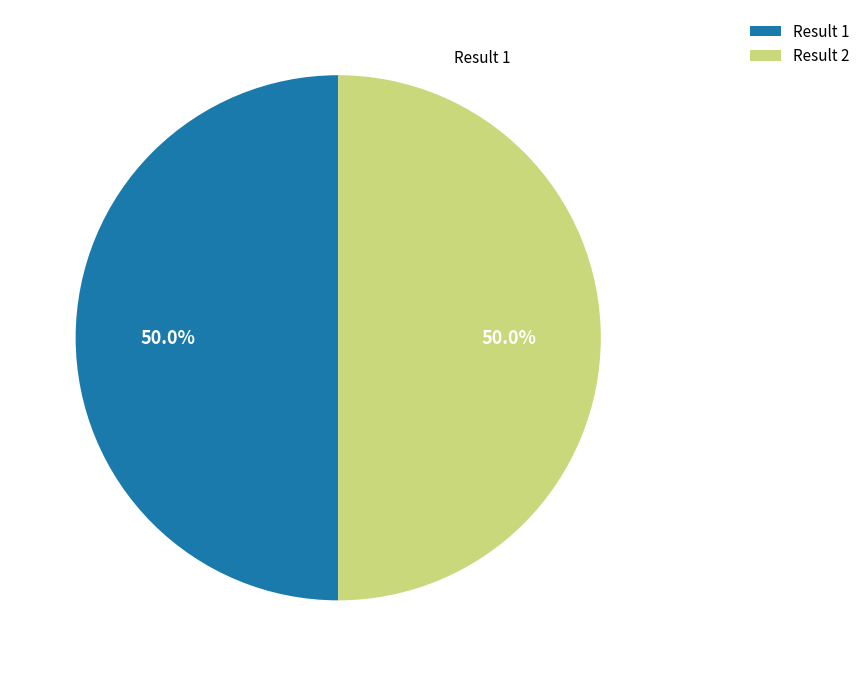

The Result 2 slice represents 42% of the pie. True or false?

False